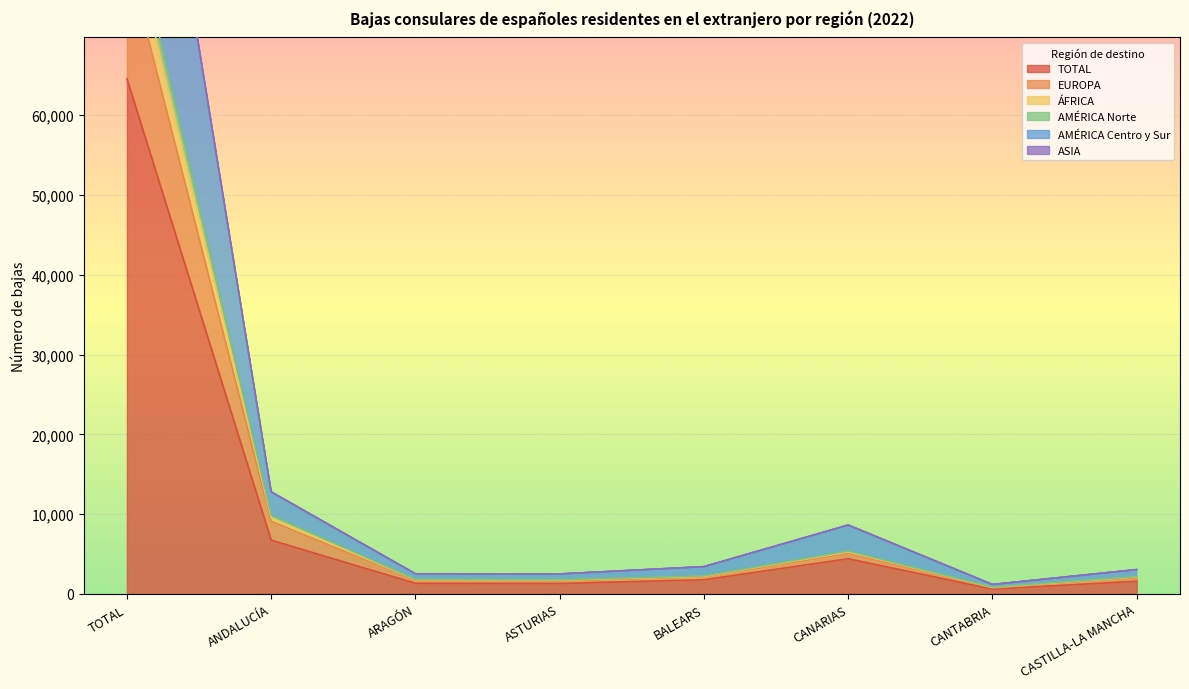

How many categories are shown in the chart?

8